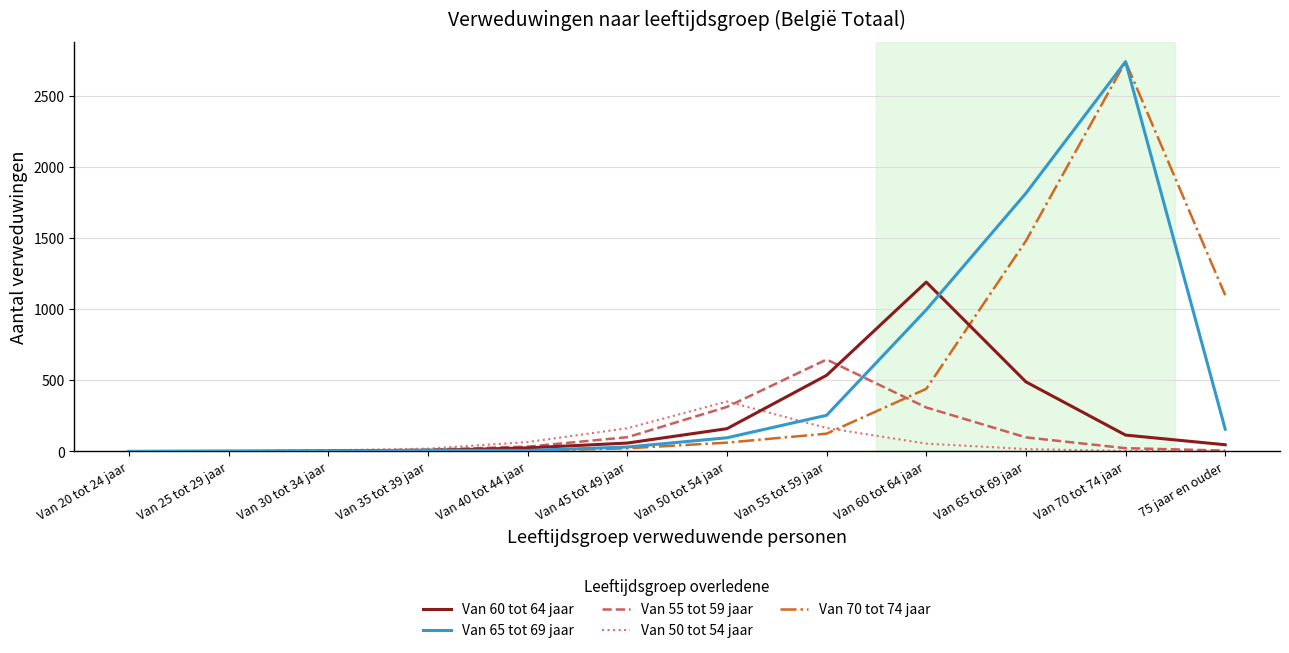

Read the Van 50 tot 54 jaar value at Van 55 tot 59 jaar.

165